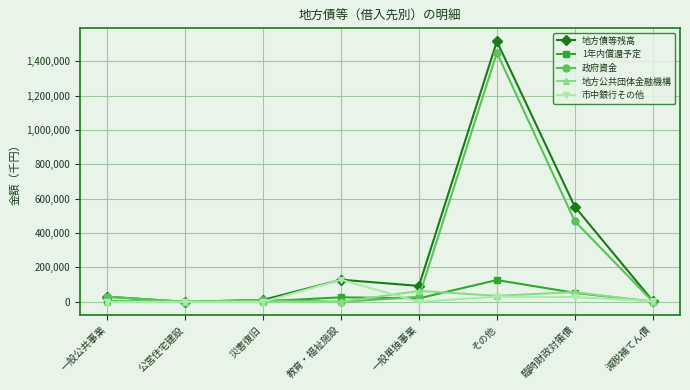

In 地方債等残高, how many points are lower than both neighbors (excluding endpoints)?

2